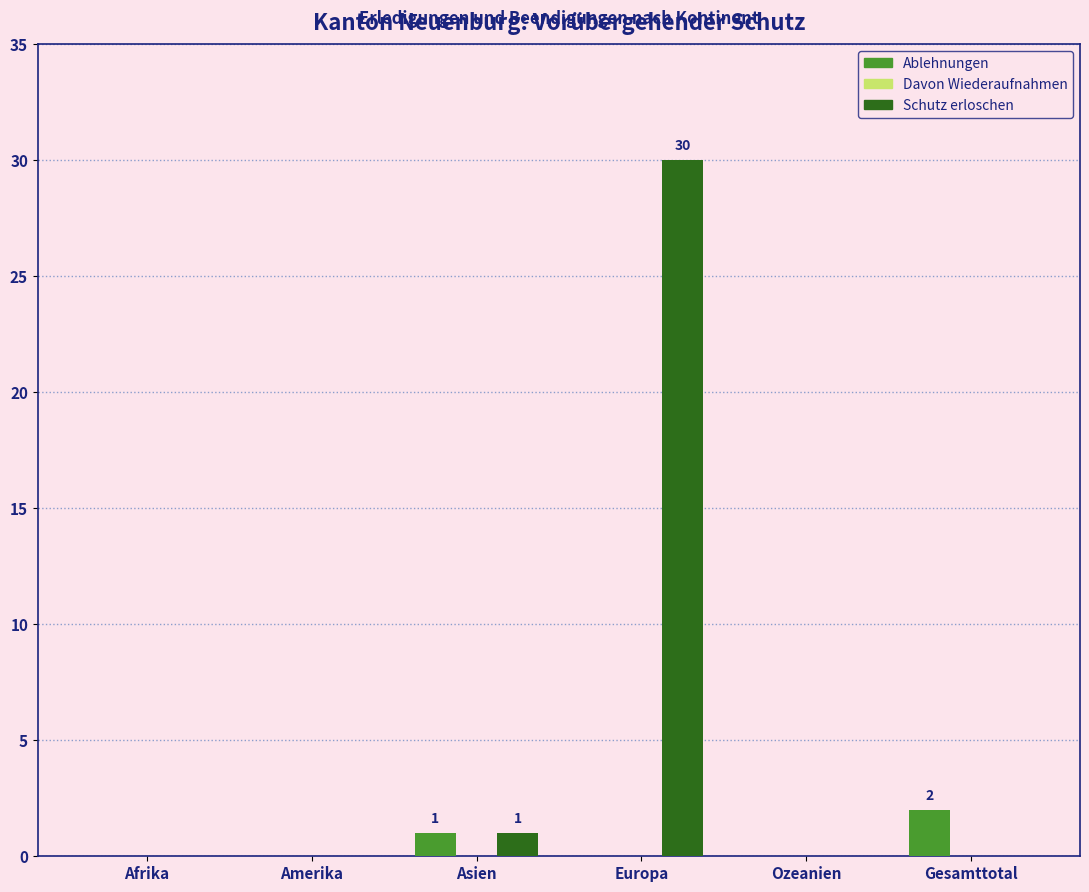

Reading left to right, what are all the values shown in this chart?

Ablehnungen: Afrika=0	Amerika=0	Asien=1	Europa=0	Ozeanien=0	Gesamttotal=2
Schutz erloschen: Afrika=0	Amerika=0	Asien=1	Europa=30	Ozeanien=0	Gesamttotal=0